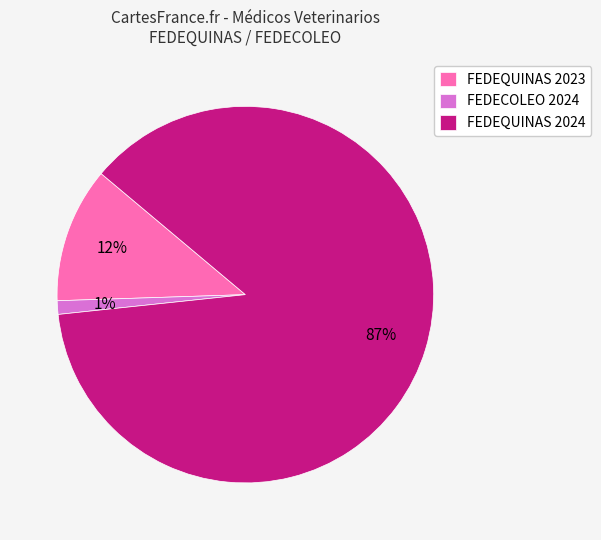

Do FEDEQUINAS 2024 and FEDECOLEO 2024 together represent more than half of the pie?

Yes